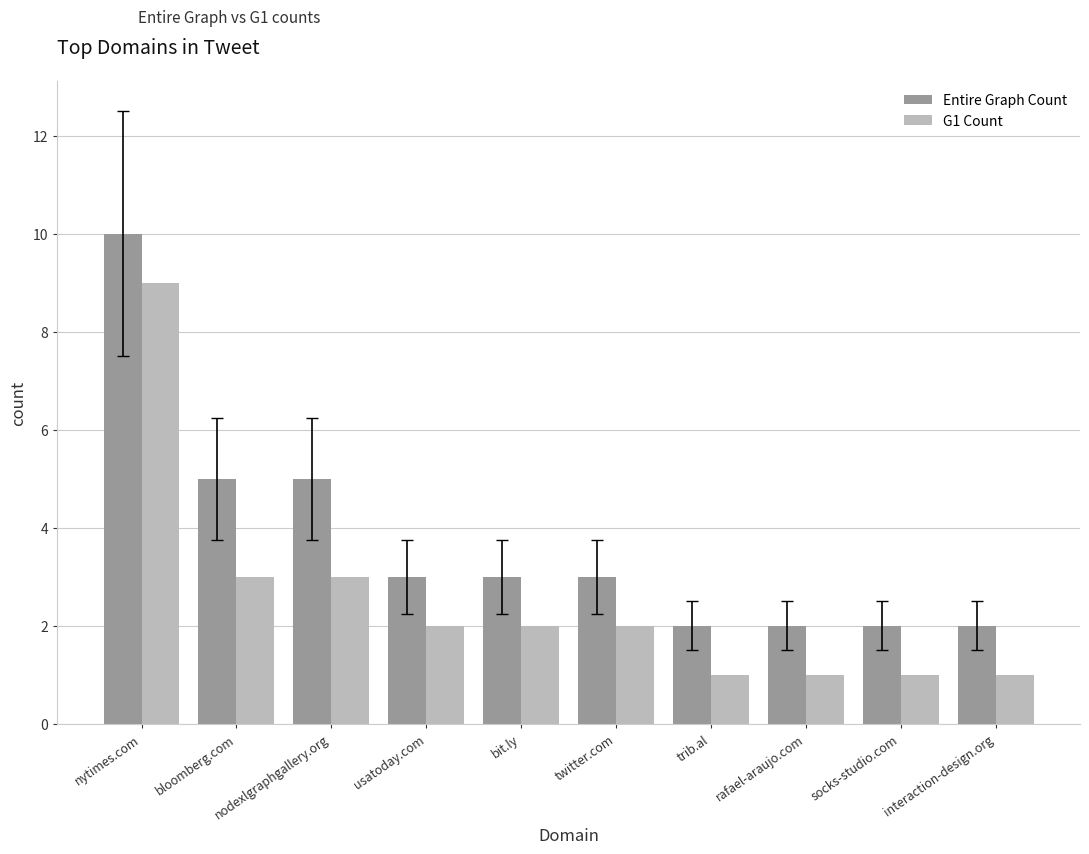

Does the chart contain stacked bars?

No